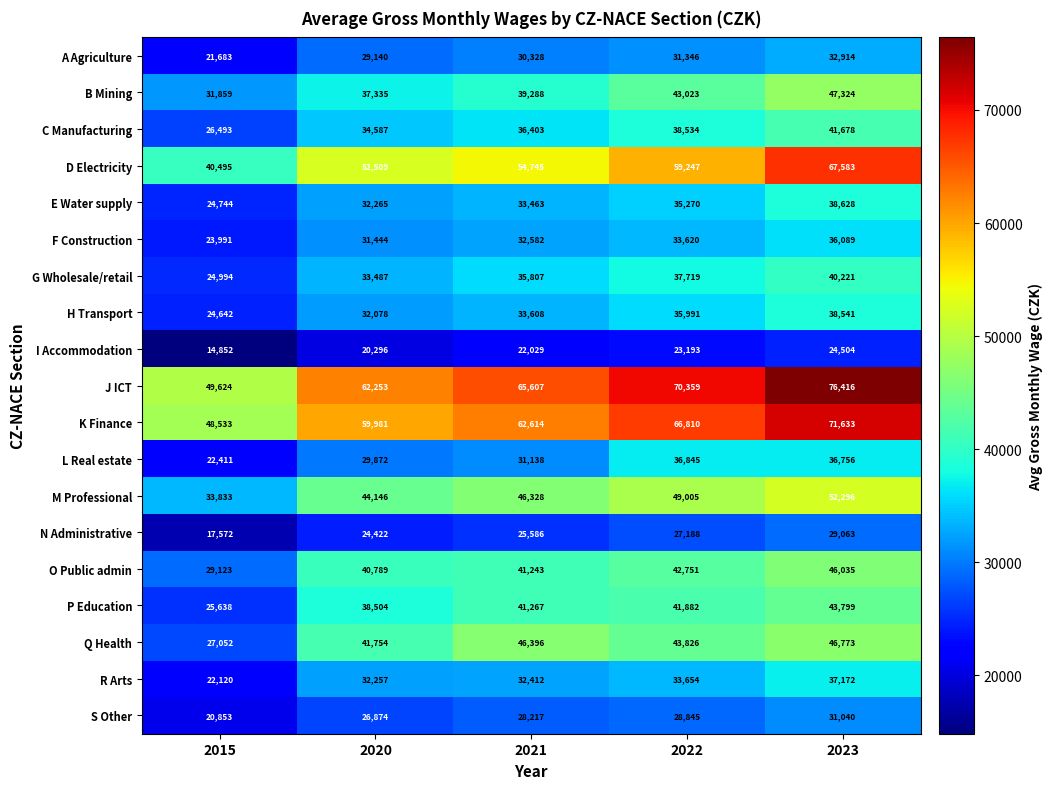

Rank the series by their maximum value, from highest to lowest.

J ICT, K Finance, D Electricity, M Professional, B Mining, Q Health, O Public admin, P Education, C Manufacturing, G Wholesale/retail, E Water supply, H Transport, R Arts, L Real estate, F Construction, A Agriculture, S Other, N Administrative, I Accommodation